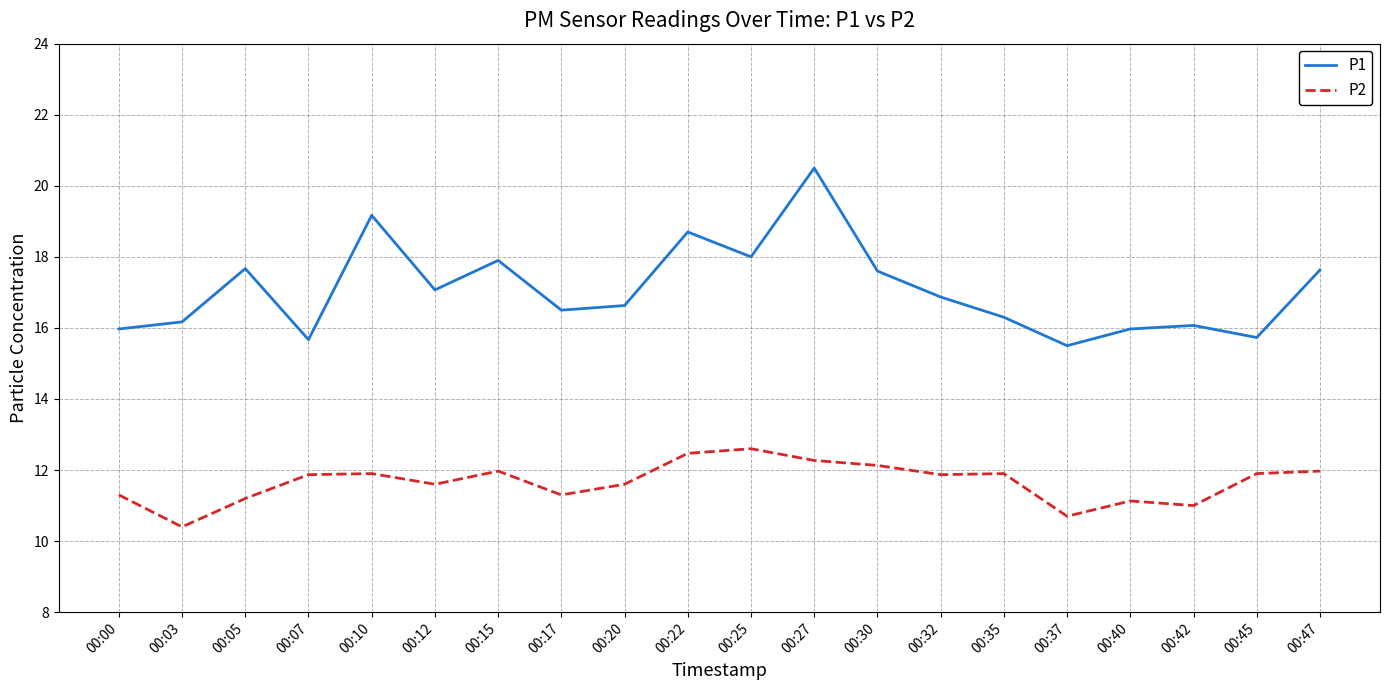

True or false: P2 and P1 intersect in this chart.

False